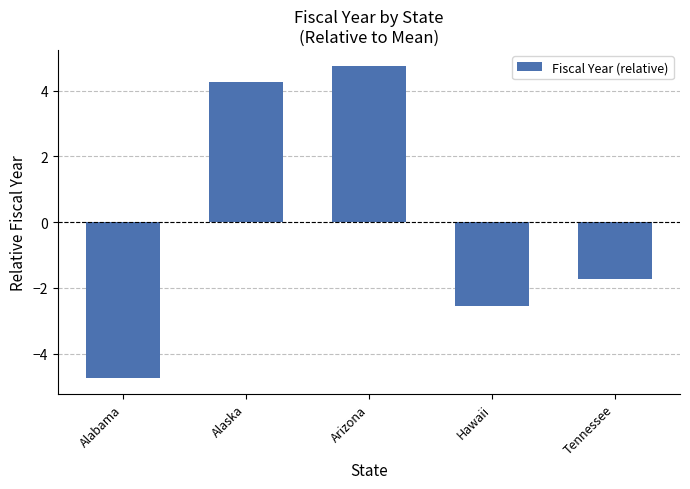

What is the difference between the values at Arizona and Tennessee?

6.5